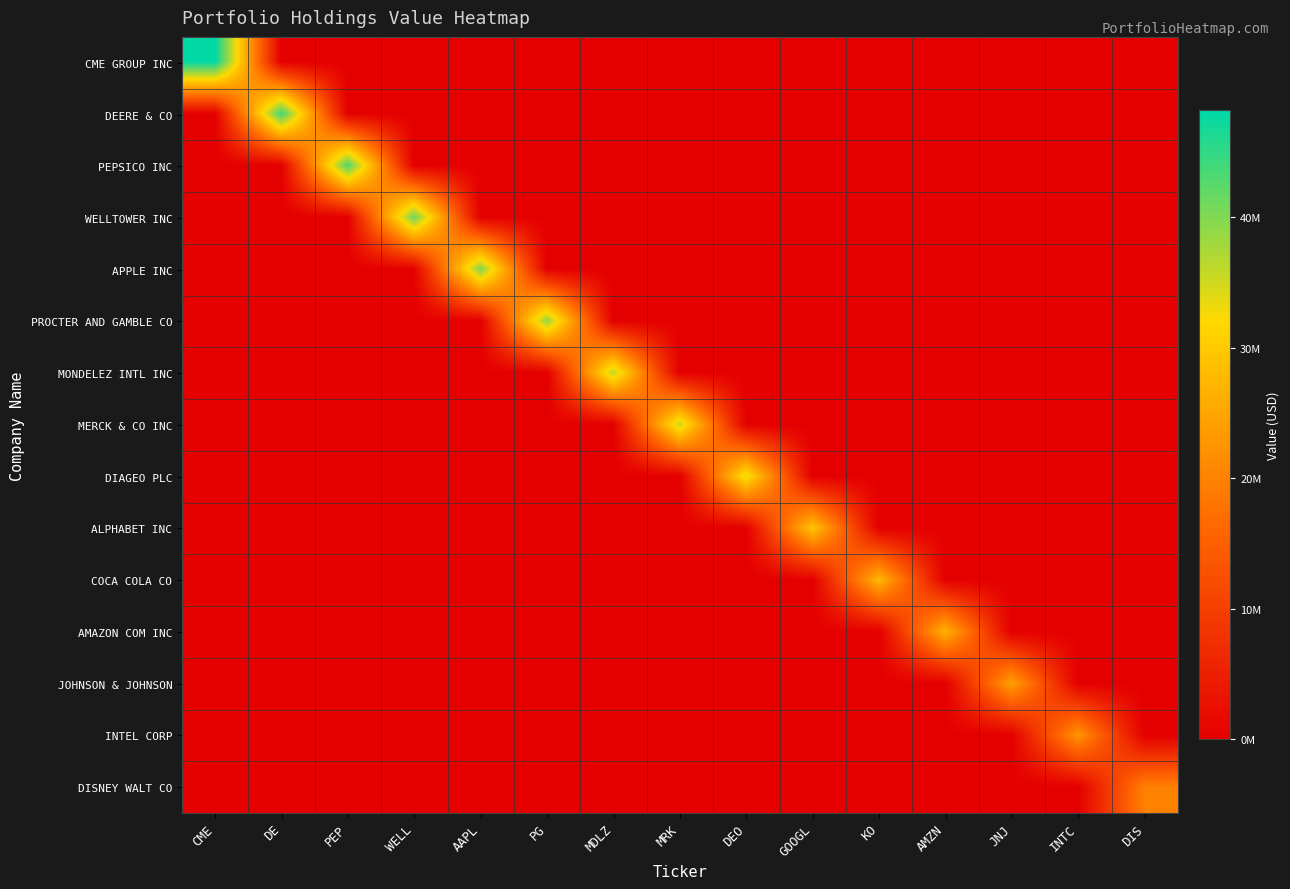

Which series has the largest total across all categories?

CME GROUP INC